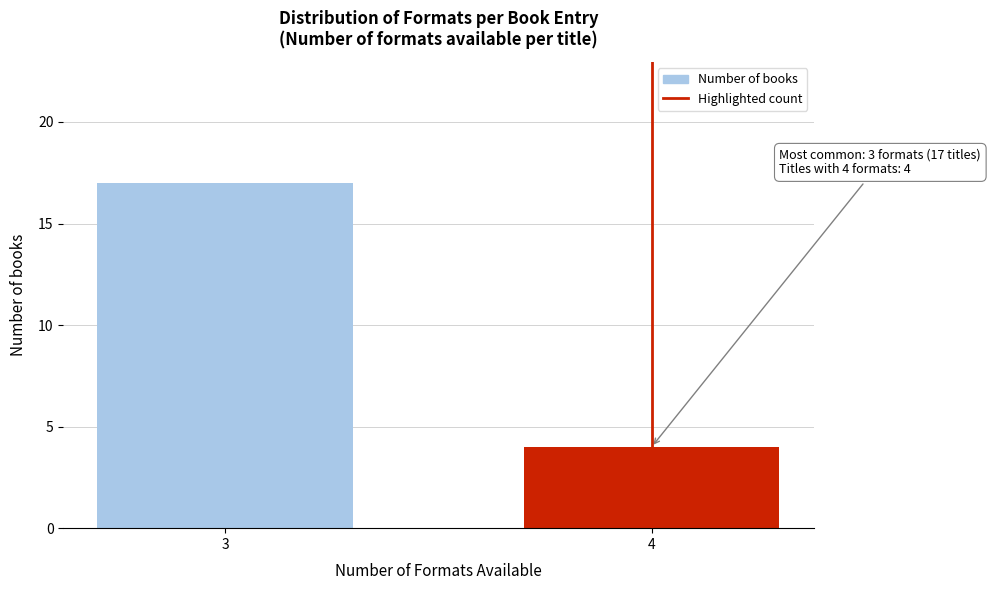

Reading left to right, extract all data points from this chart.

3=17	4=4